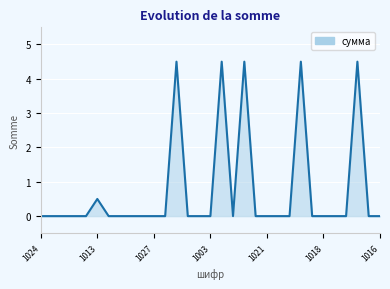

What is the maximum value shown in the chart?

4.5